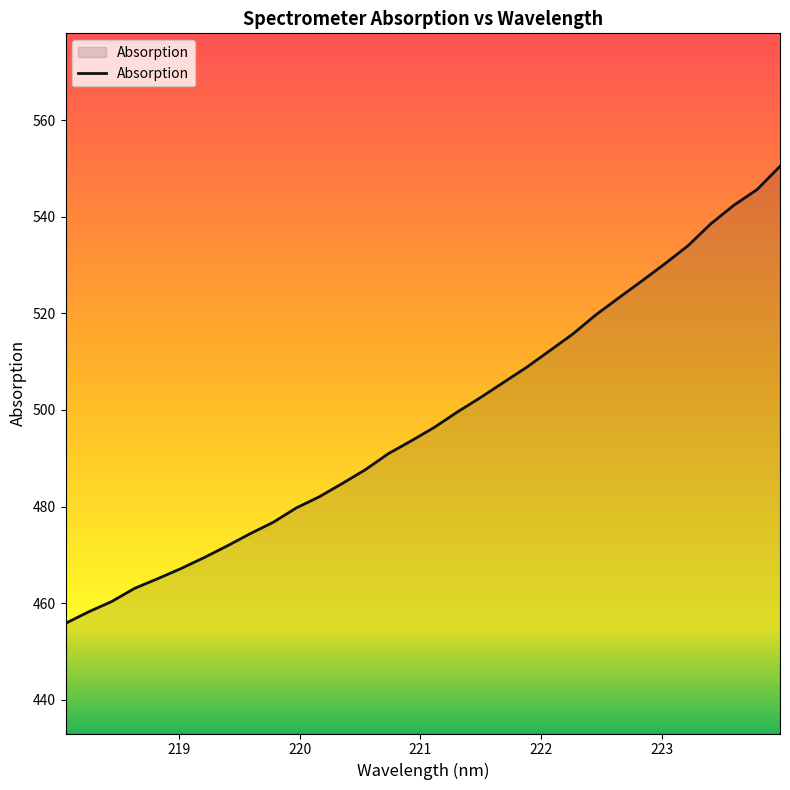

What is the greatest value displayed?

550.4